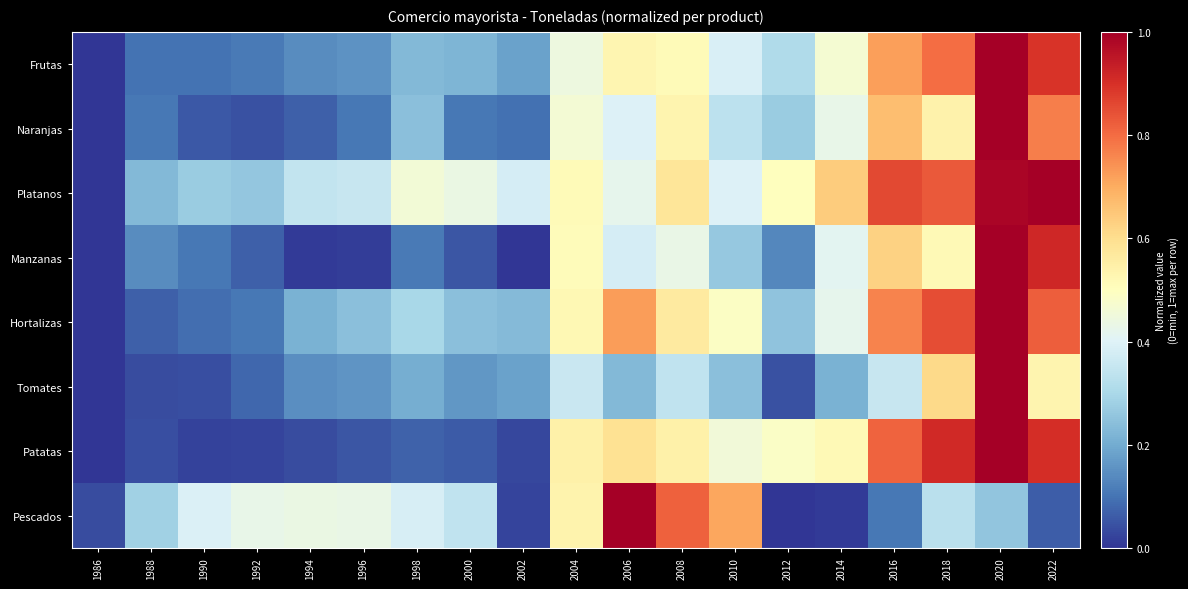

Which has a higher value, 2020 or 2000?

2020